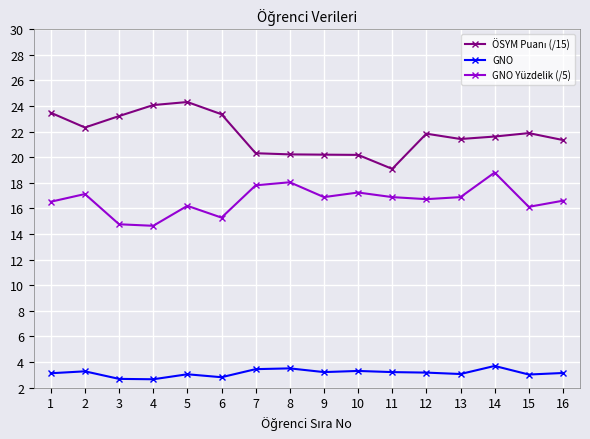

True or false: GNO Yüzdelik (/5) has more than 2 points higher than both neighbors.

True